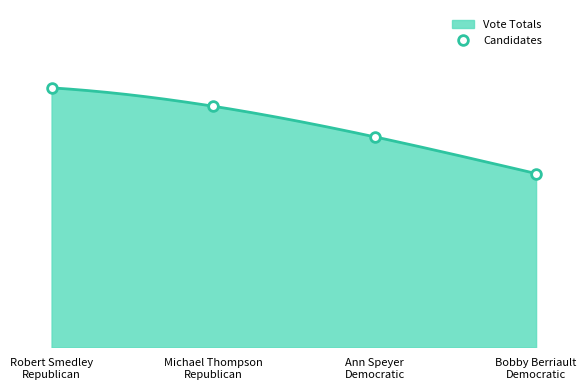

What is the average value?

759